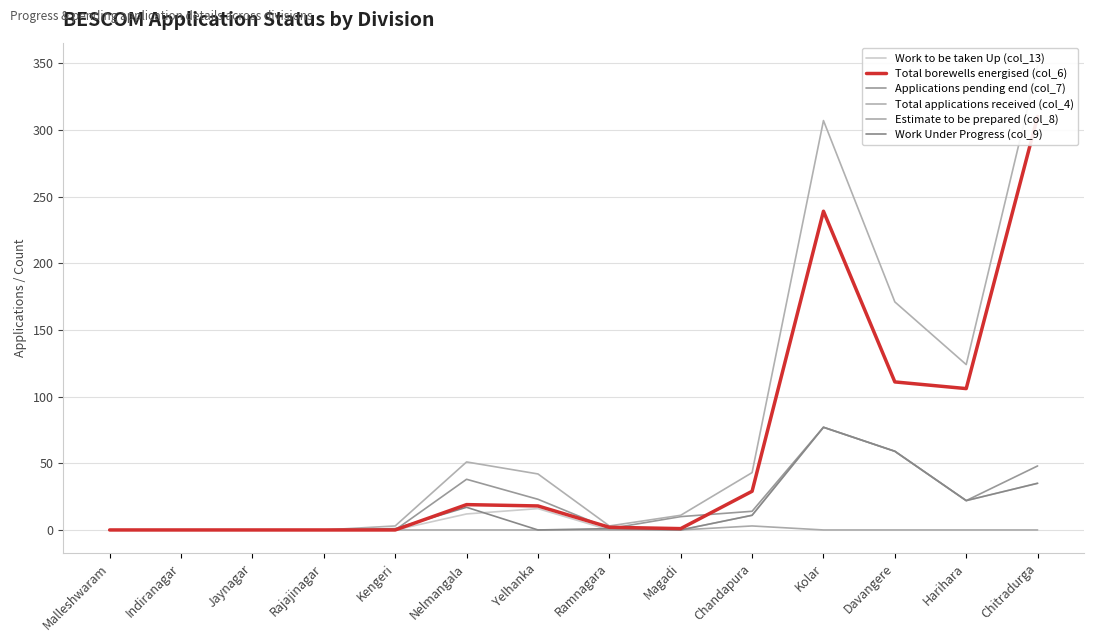

Rank the categories by Work to be taken Up (col_13) value from lowest to highest.

Malleshwaram, Indiranagar, Jaynagar, Rajajinagar, Kengeri, Ramnagara, Magadi, Chandapura, Nelmangala, Yelhanka, Harihara, Chitradurga, Davangere, Kolar